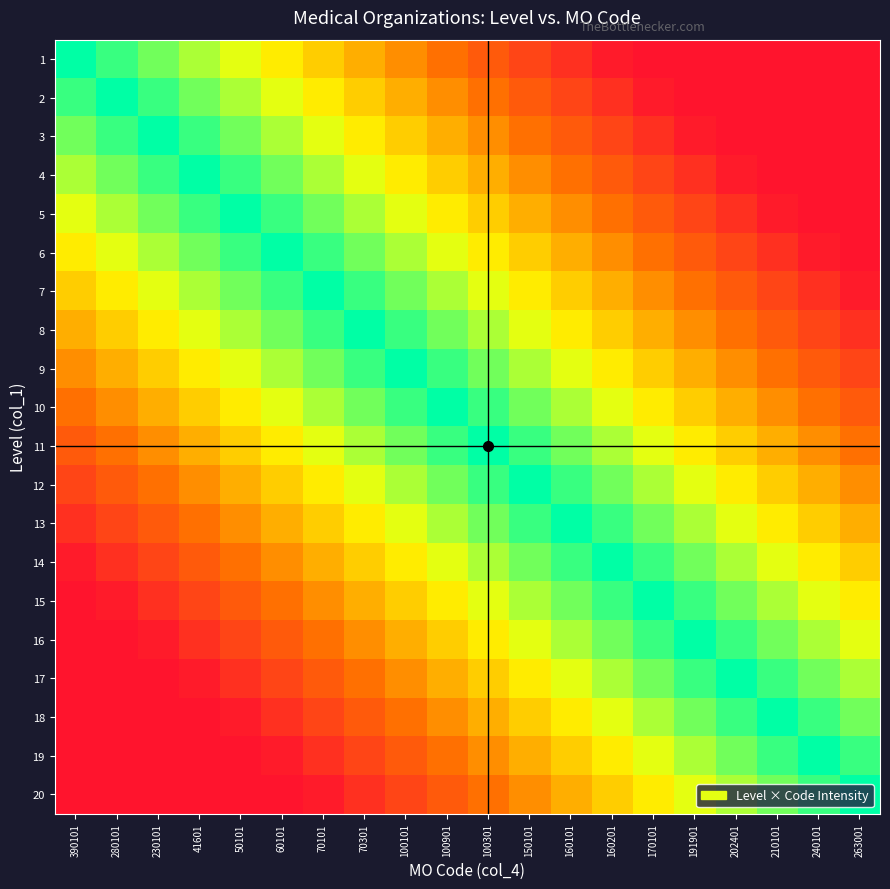

How many data points does each series have?

20